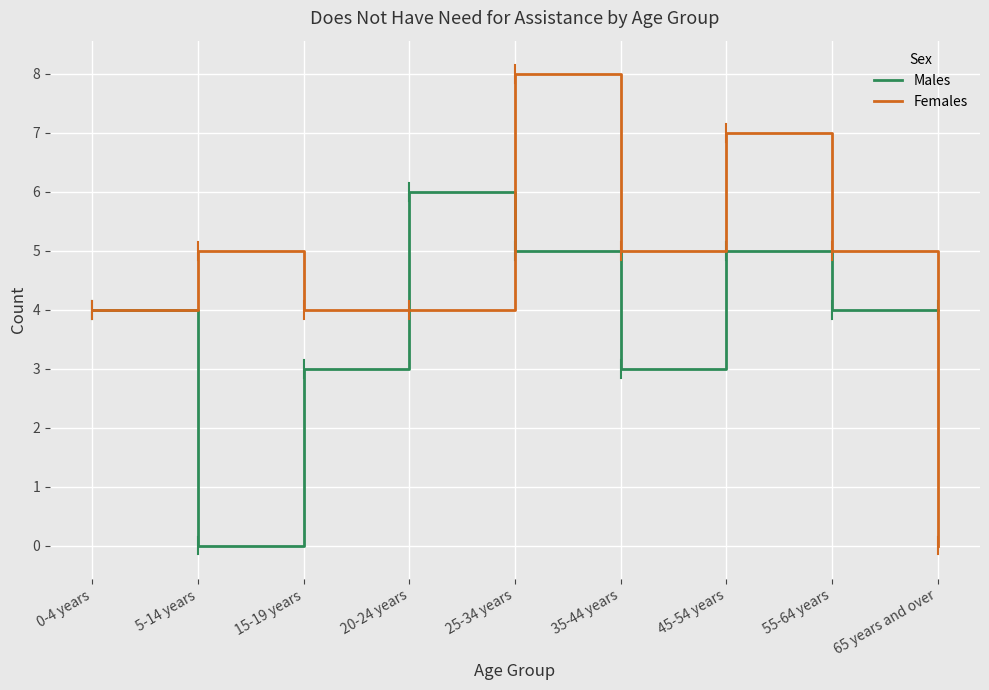

Count the Females values in the range 4 to 5.

6